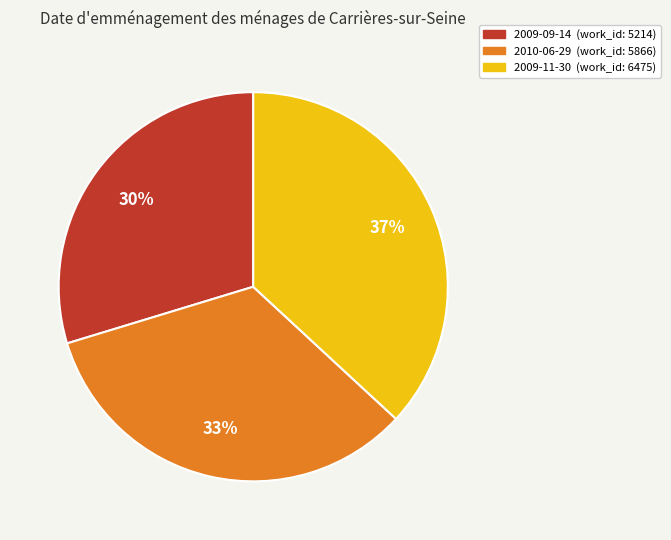

Is it true that 2010-06-29 is 33% of the pie?

True